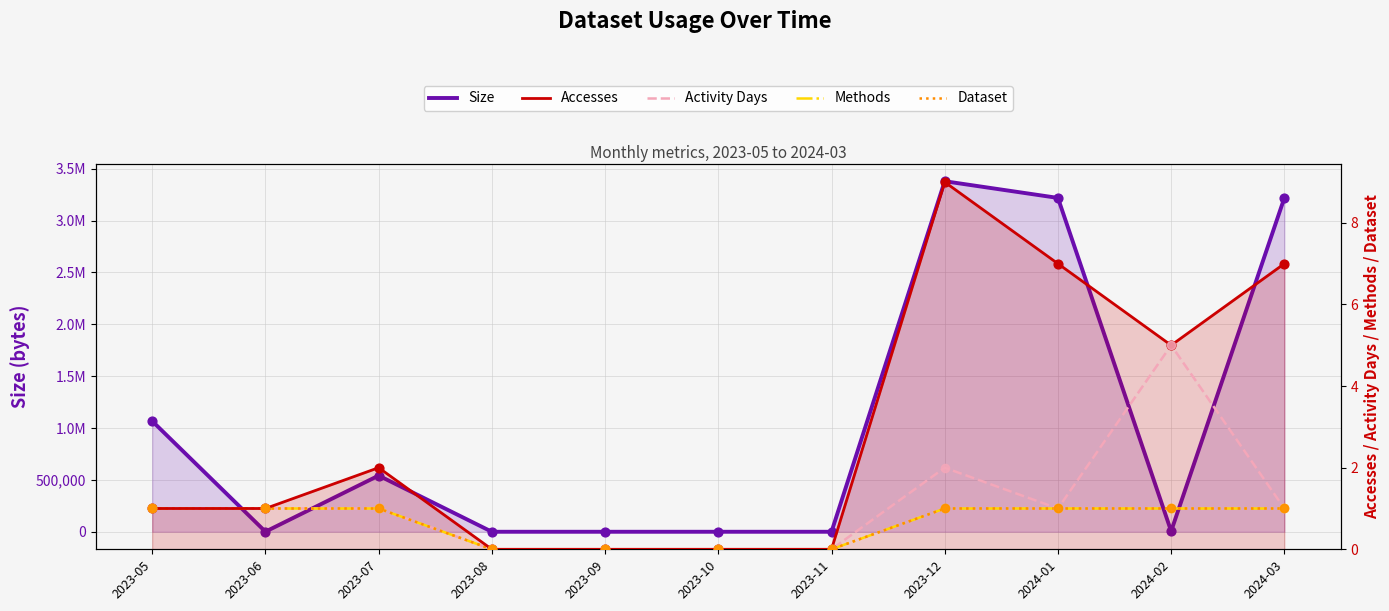

Which series has the largest total across all categories?

Size